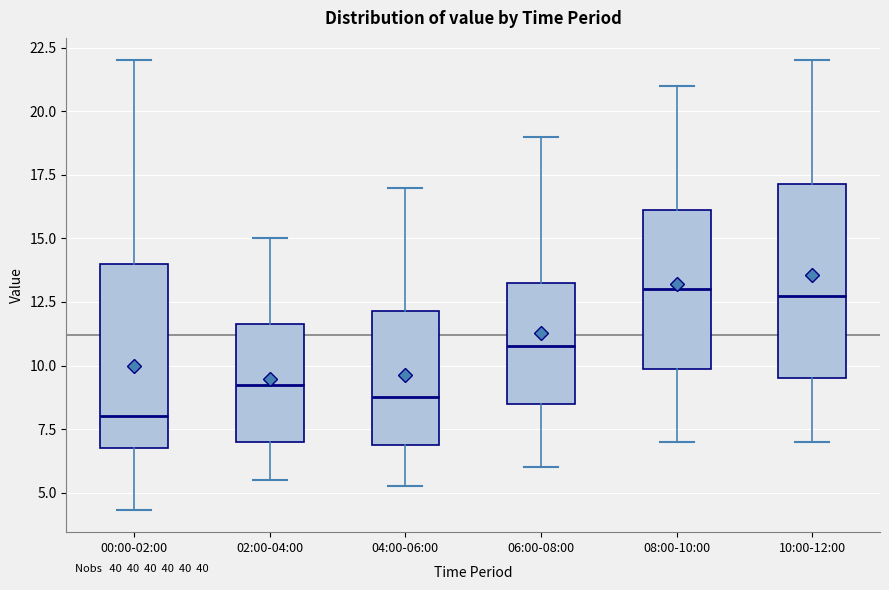

Reading left to right, read every box against the y-axis: the position of its median line, the range the box covers, and the ends of its whiskers. The values are not printed on the chart, so give them approximately, as read against the axis.

00:00-02:00: median 8.0, box 7.0 to 14.0, whiskers 4.5 to 22.0
02:00-04:00: median 9.5, box 7.0 to 11.5, whiskers 5.5 to 15.0
04:00-06:00: median 9.0, box 7.0 to 12.0, whiskers 5.5 to 17.0
06:00-08:00: median 11.0, box 8.5 to 13.5, whiskers 6.0 to 19.0
08:00-10:00: median 13.0, box 10.0 to 16.0, whiskers 7.0 to 21.0
10:00-12:00: median 13.0, box 9.5 to 17.0, whiskers 7.0 to 22.0